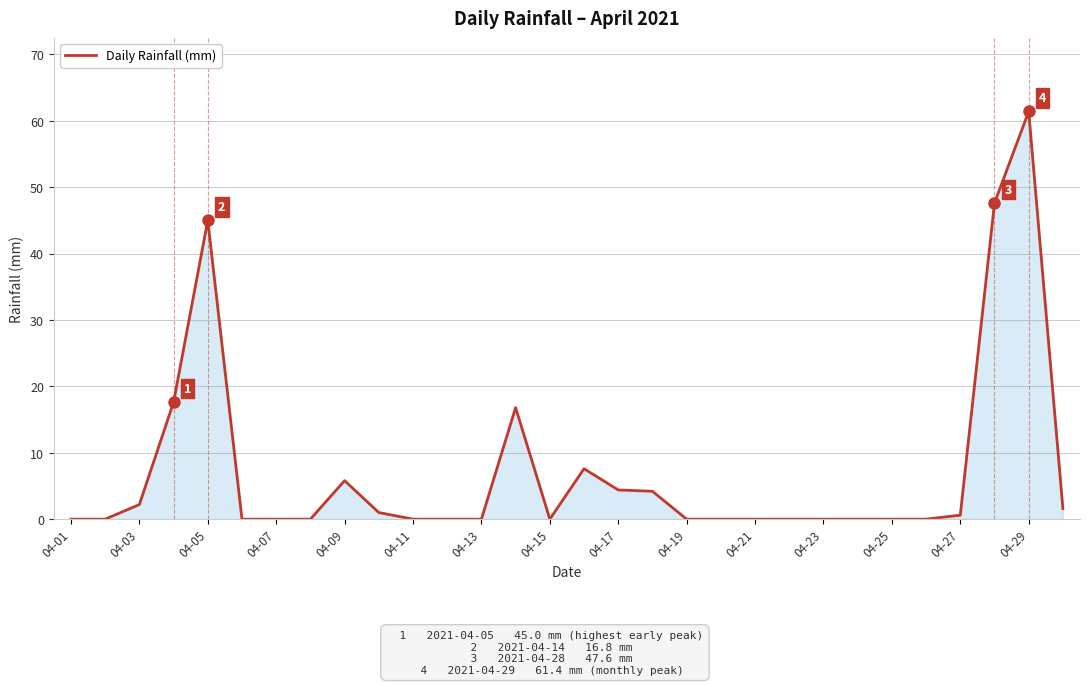

What is the difference between the maximum and minimum values?

61.4